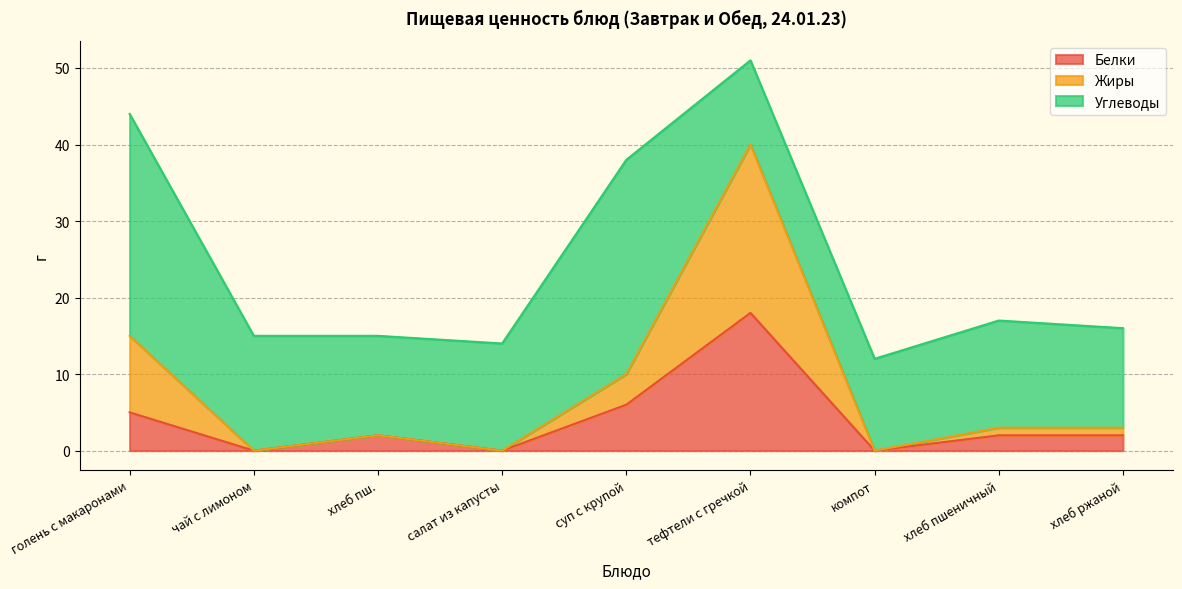

How many data points in Белки are less than 2?

3